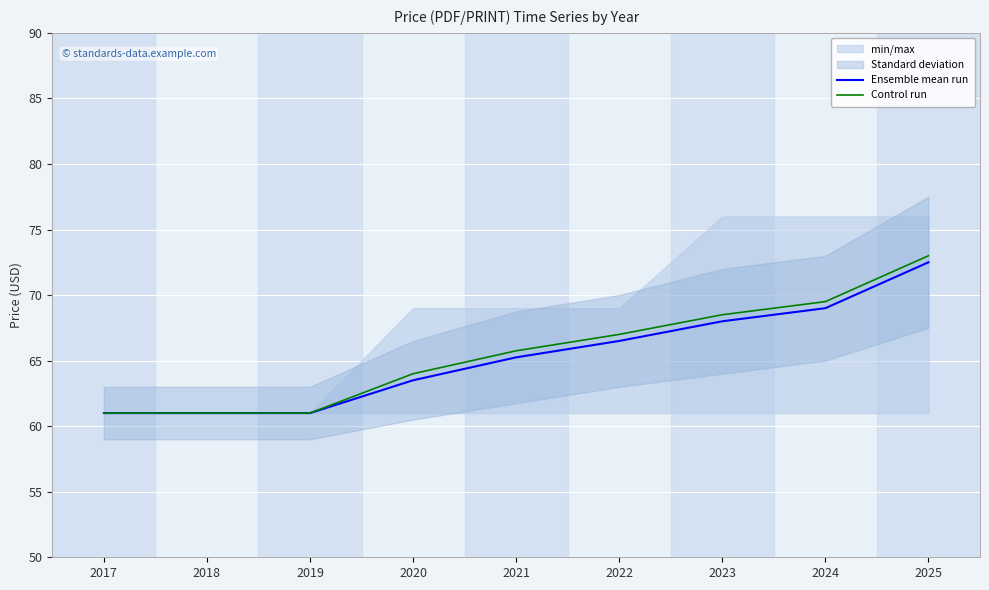

Count the number of categories in the chart.

9